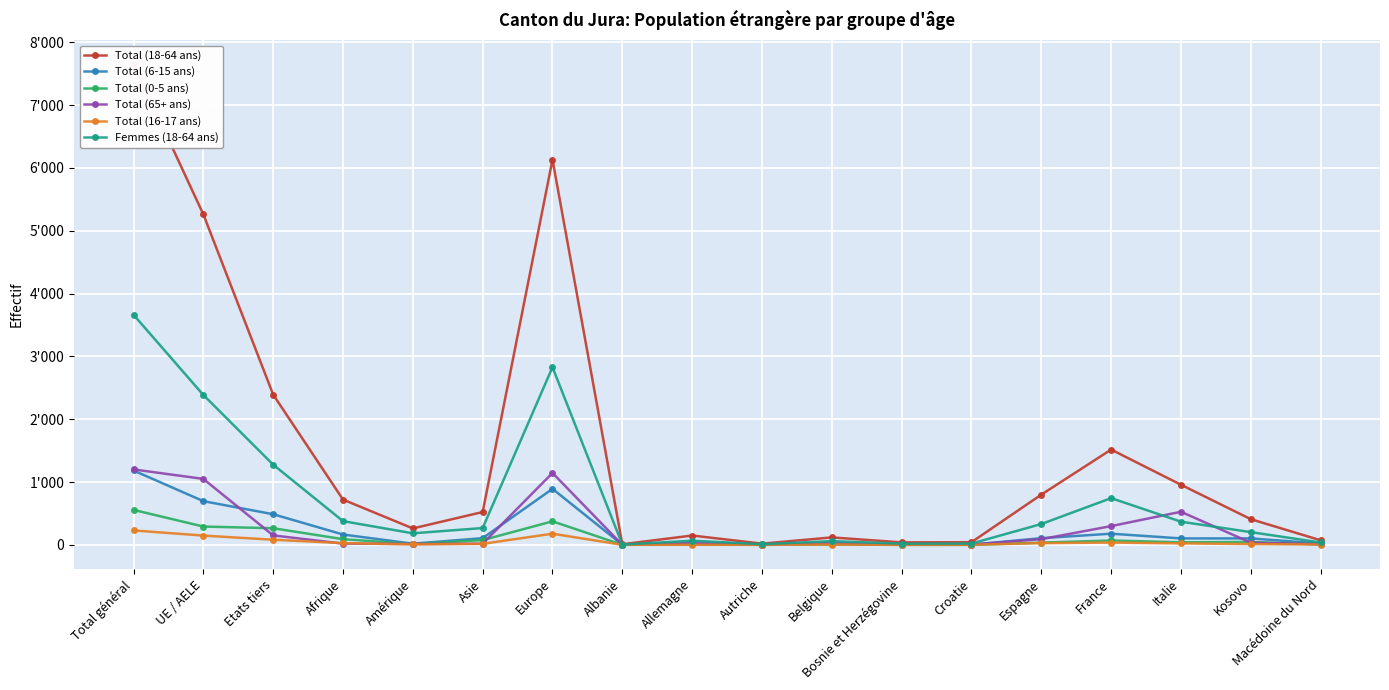

The Total (0-5 ans) series shows -191 at Bosnie et Herzégovine. True or false?

False